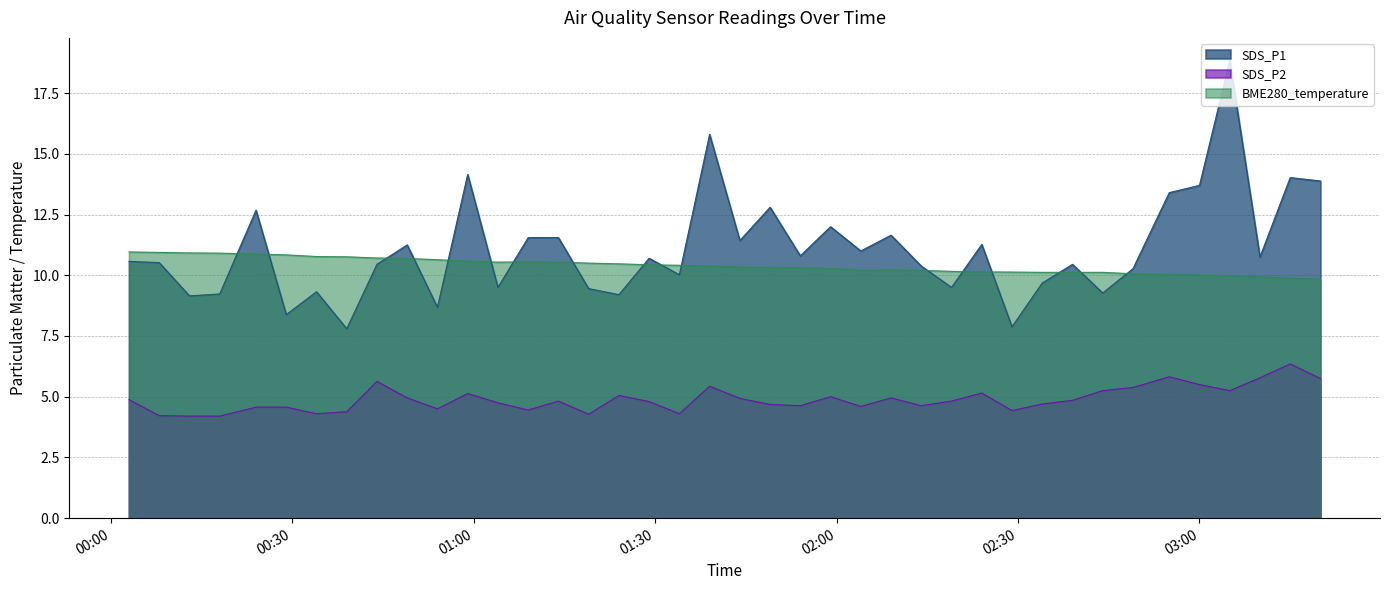

What value does the BME280_temperature series have at 2022/04/14 01:54?

10.3